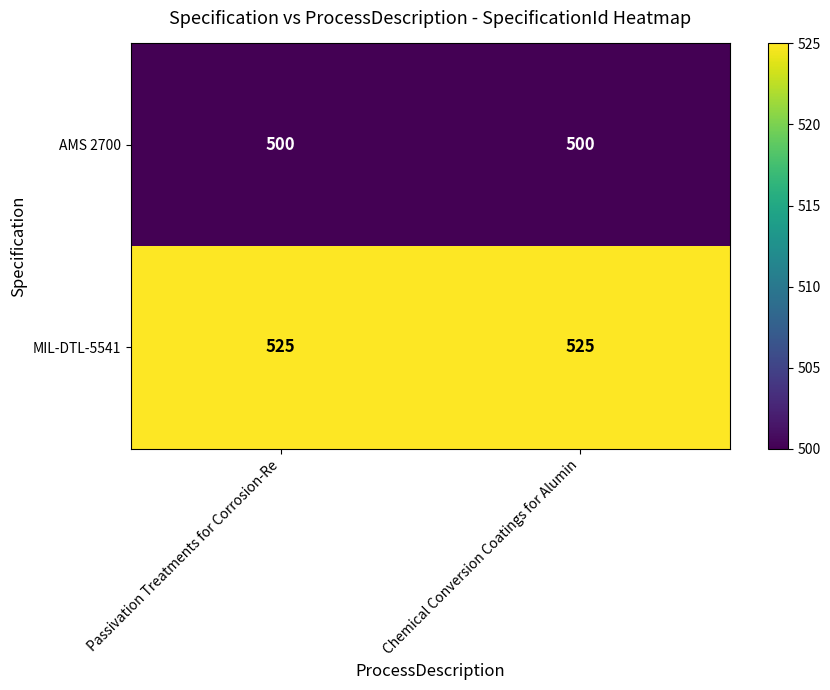

What is the spread (max minus min) of values at Chemical Conversion Coatings for Alumin?

25